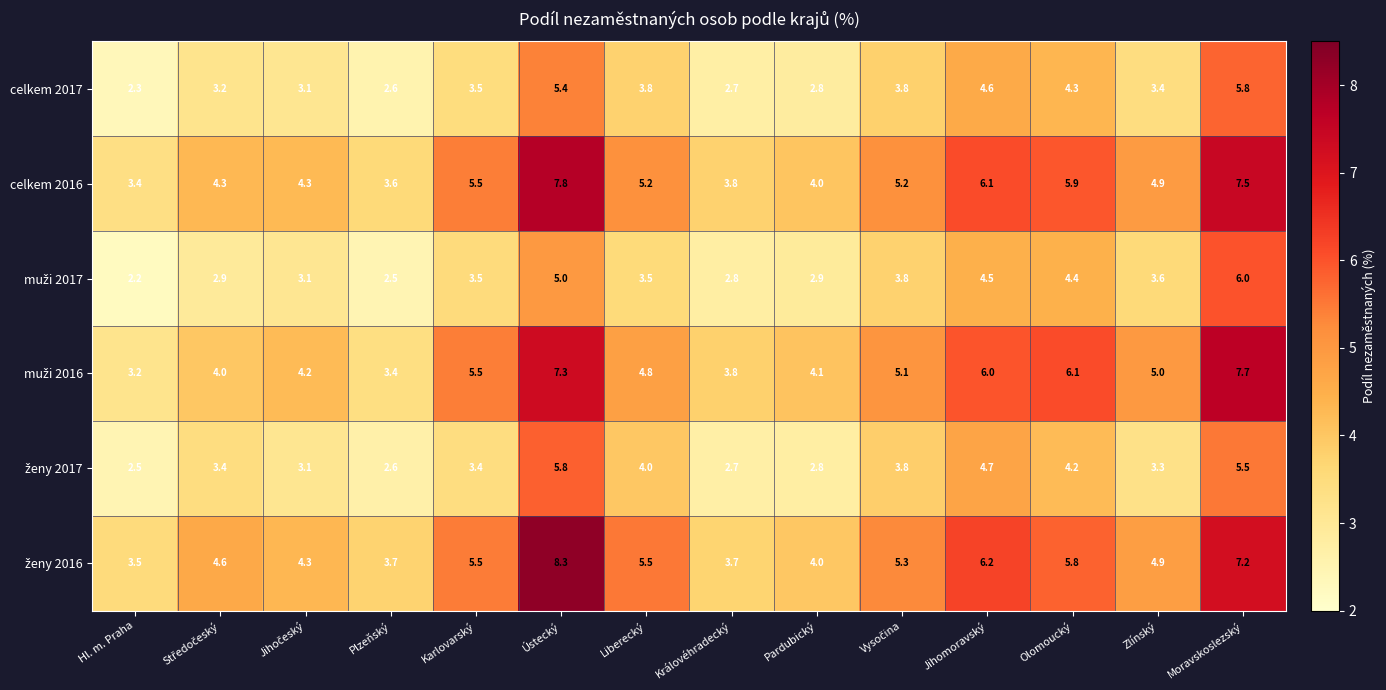

What is the average value of the celkem 2017 series?

3.7